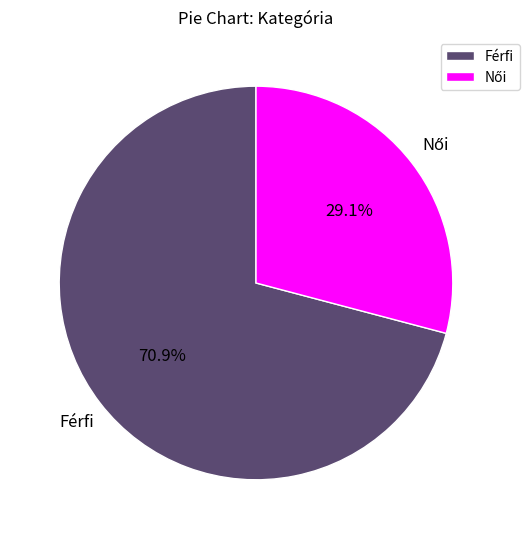

True or false: Férfi accounts for 71% of the total.

True